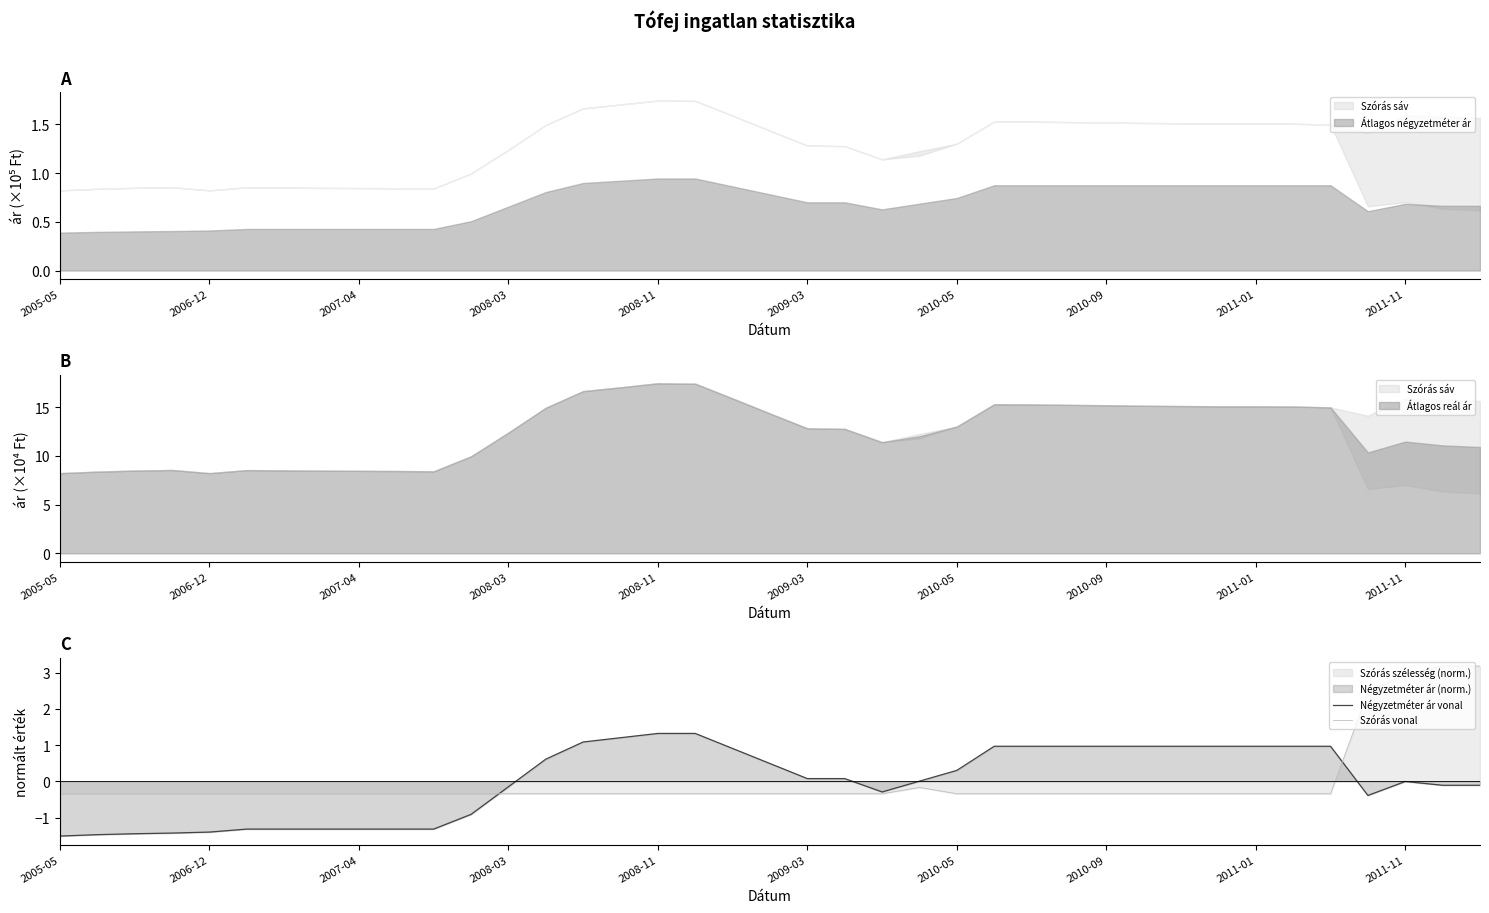

The value of Szórás vonal at 2011-11 is 1.5. True or false?

False